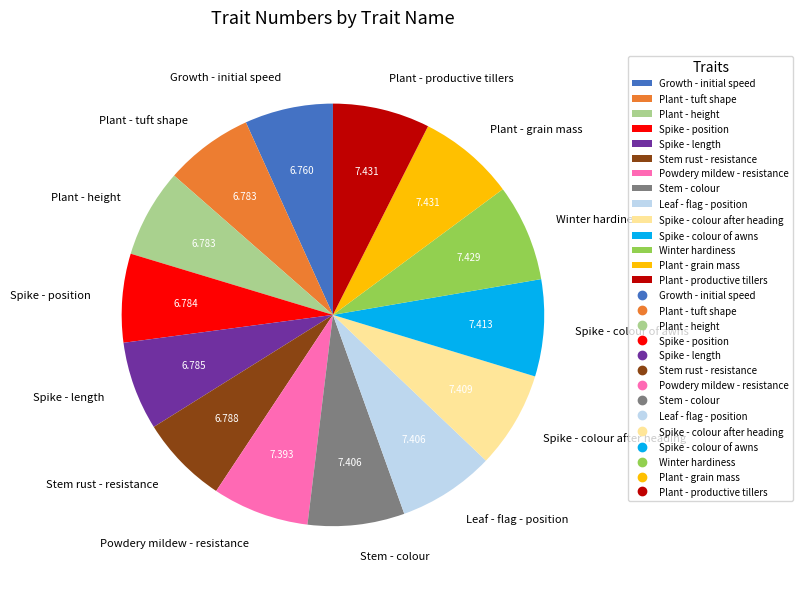

Between Spike - position and Winter hardiness, which is larger?

Winter hardiness